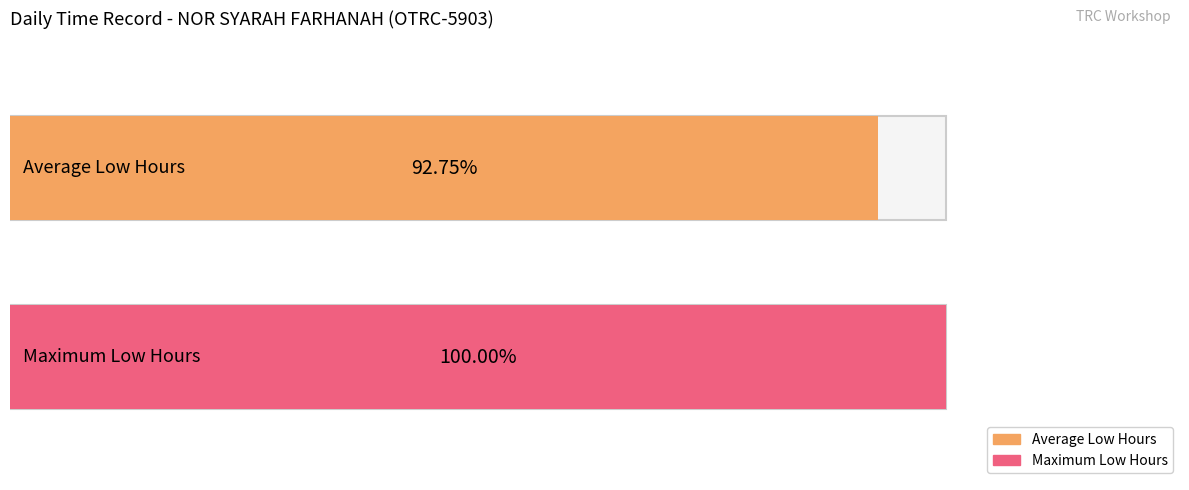

The value at 22 is 13.7. True or false?

False